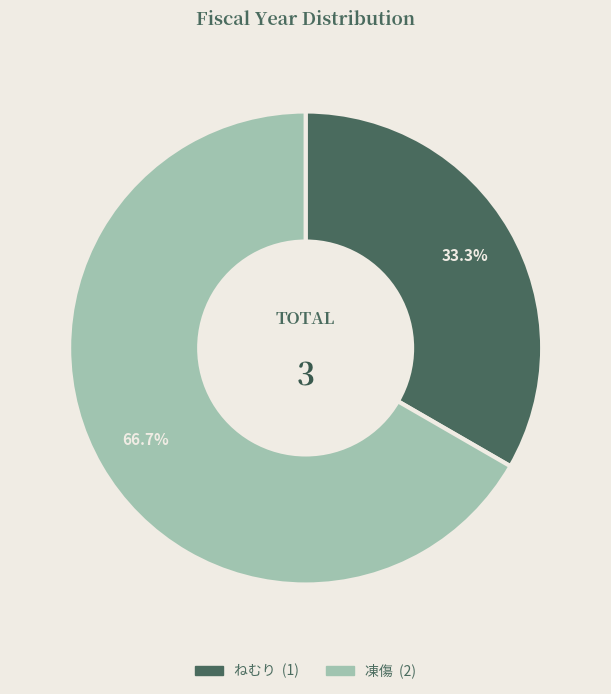

To the nearest percent, what percentage of the pie is ねむり?

33%